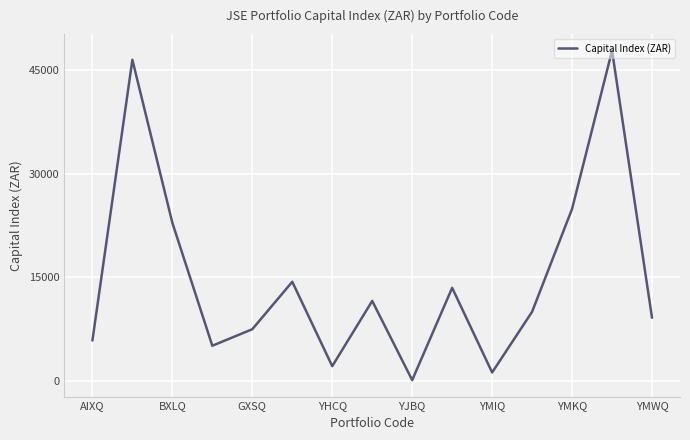

How many lines are shown in the chart?

1